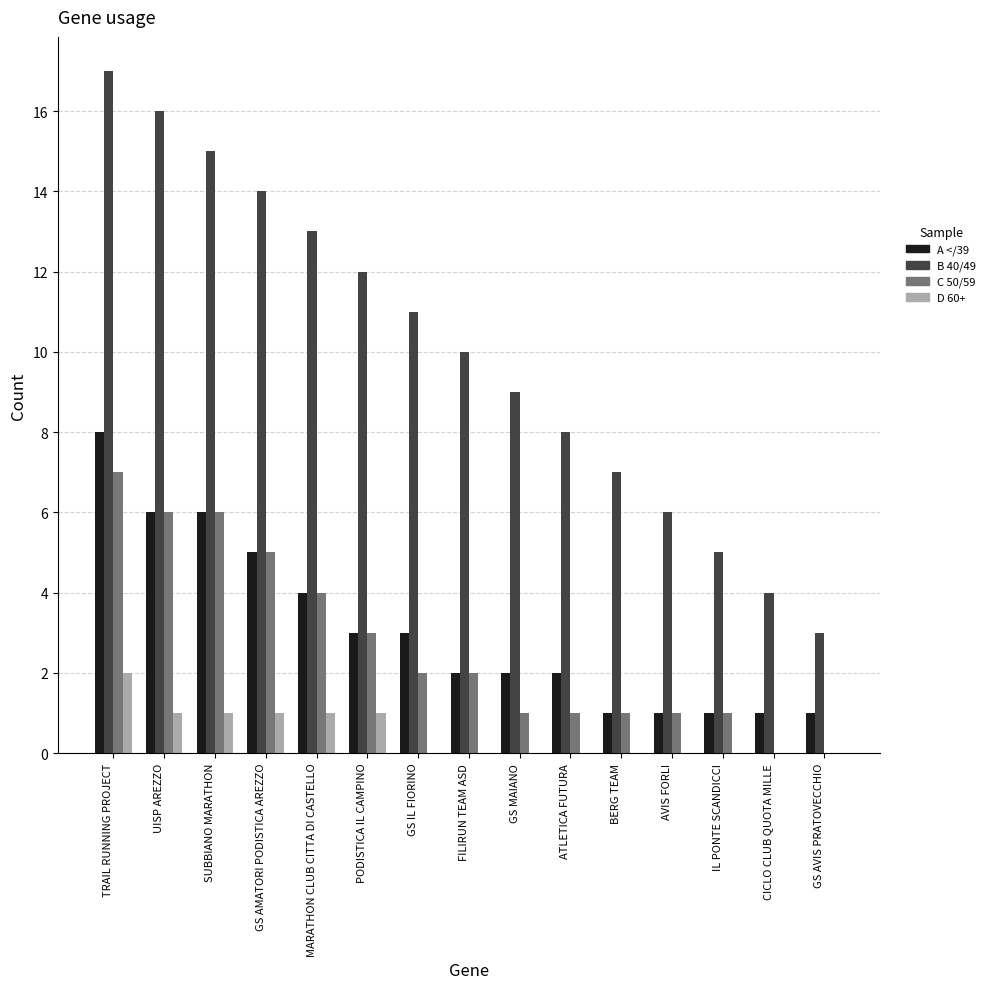

The A </39 series shows 1 at IL PONTE SCANDICCI. True or false?

True